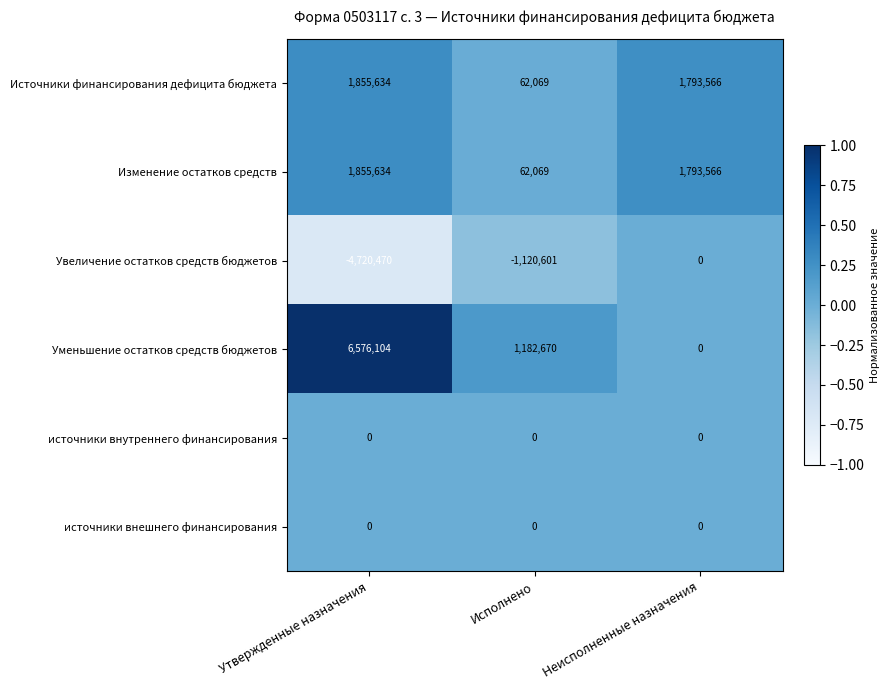

Is it true that Изменение остатков средств equals 62069 at Исполнено?

True